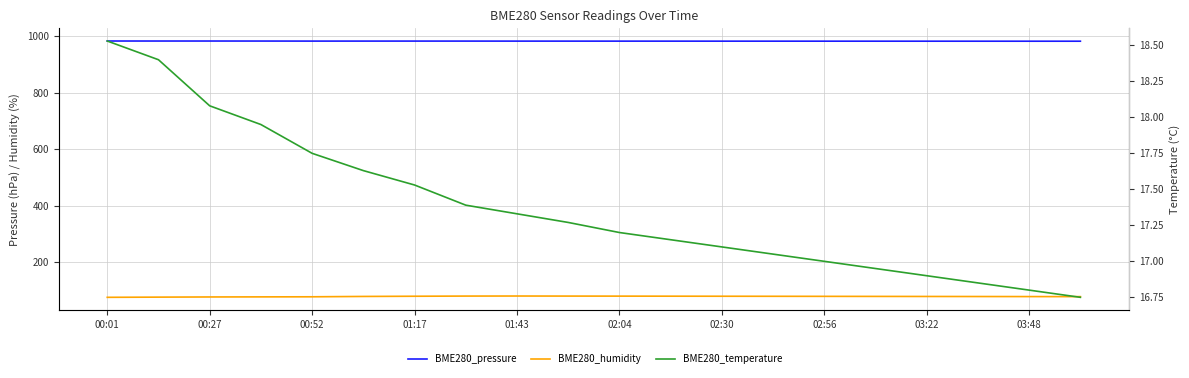

What is the label of the 1st point from the left?

00:01